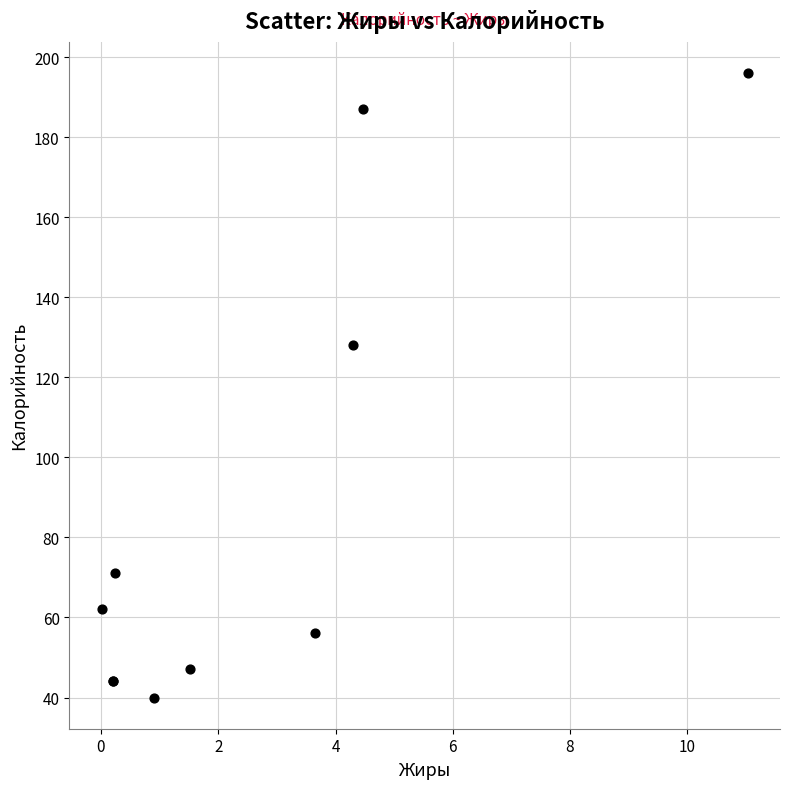

What Y value in the scatter plot is closest to 118?

128